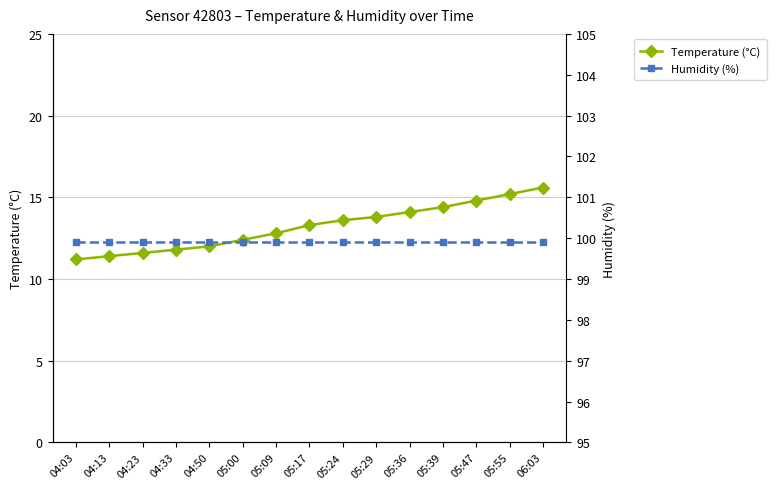

What is the highest value of the Humidity (%) series?

99.9